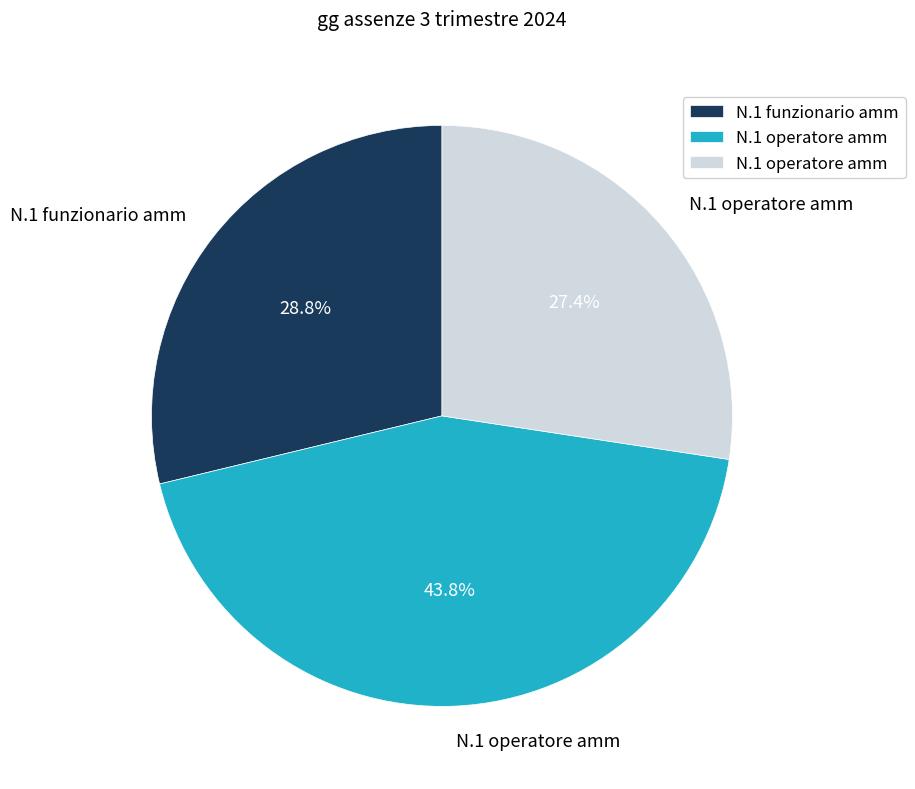

Is there any slice that represents more than half of the pie?

No